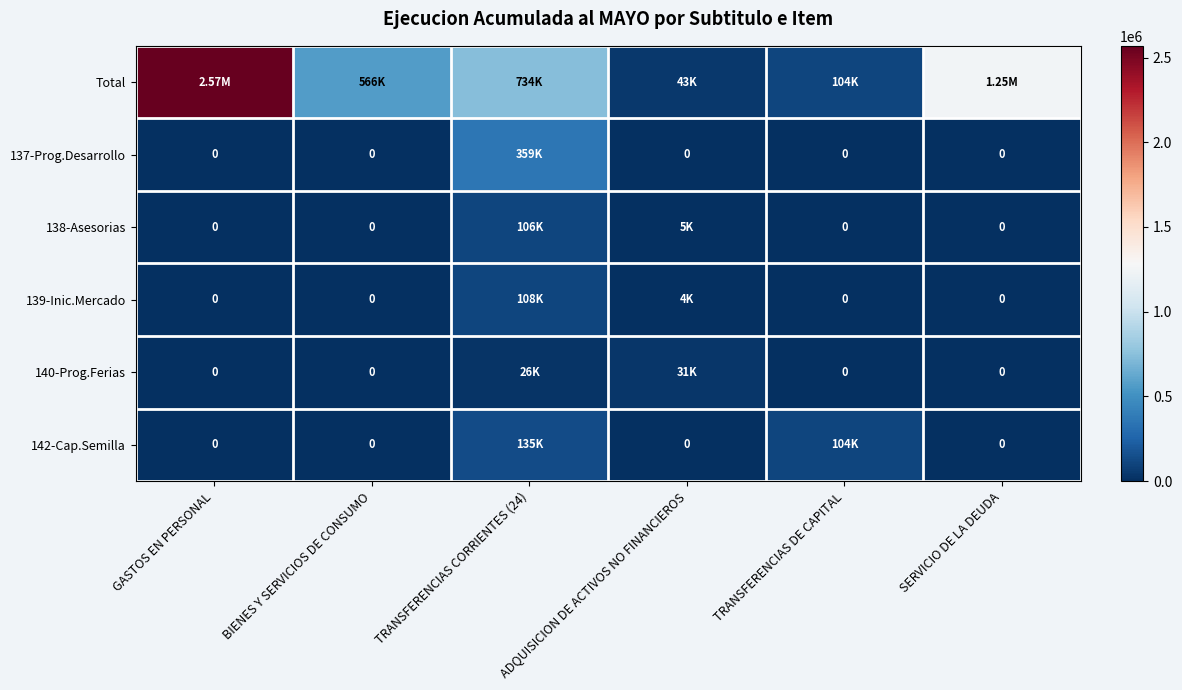

What is the difference between the maximum and minimum values in the Total series?

2526399